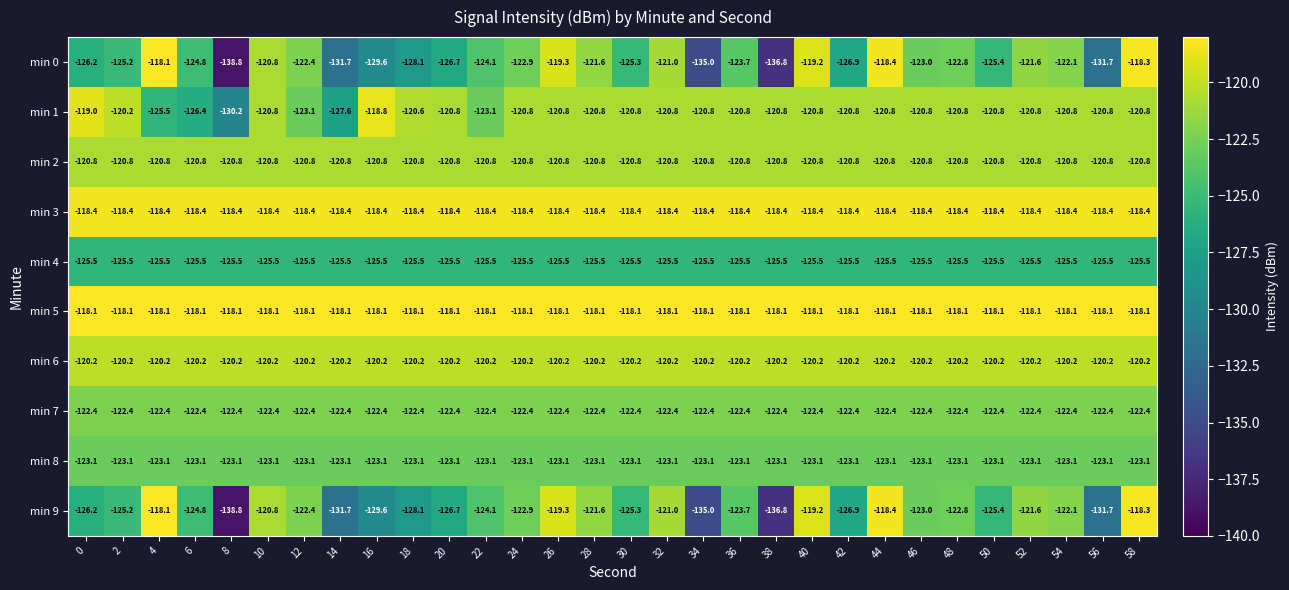

What is the difference between the highest and lowest values at 40?

7.4